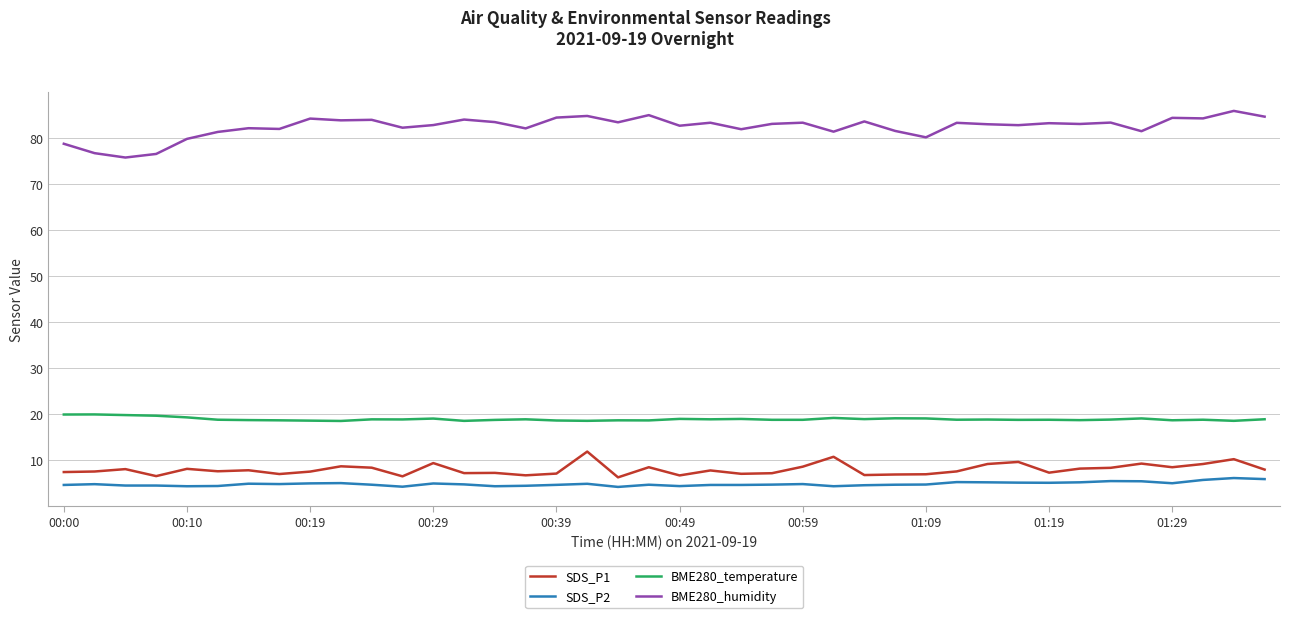

What is the maximum value shown in the chart?

85.9